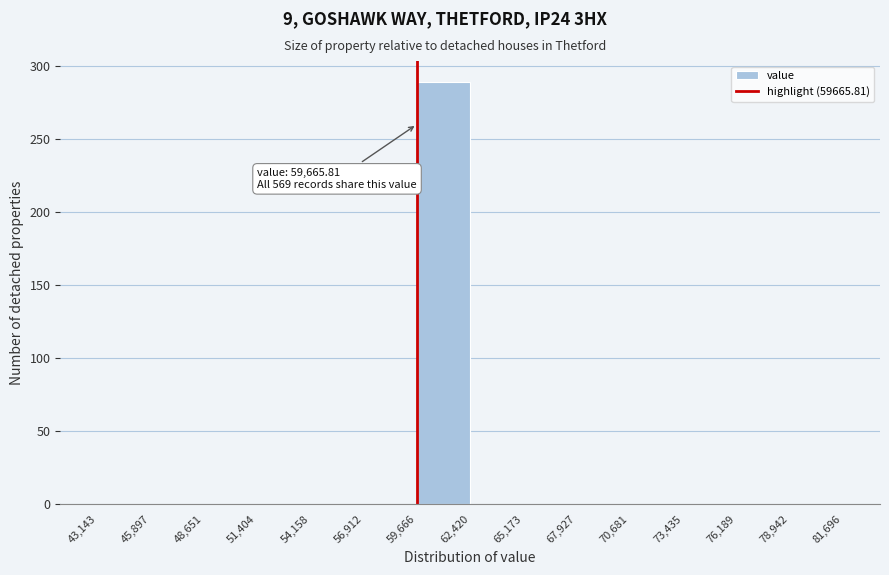

Which range on the x-axis has the tallest bar?

59,666 to 62,420